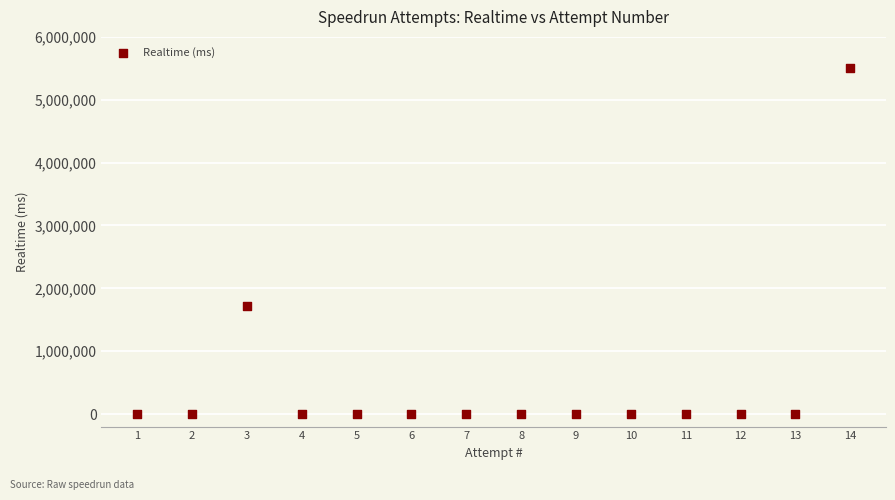

What is the range of X values (max minus min)?

13